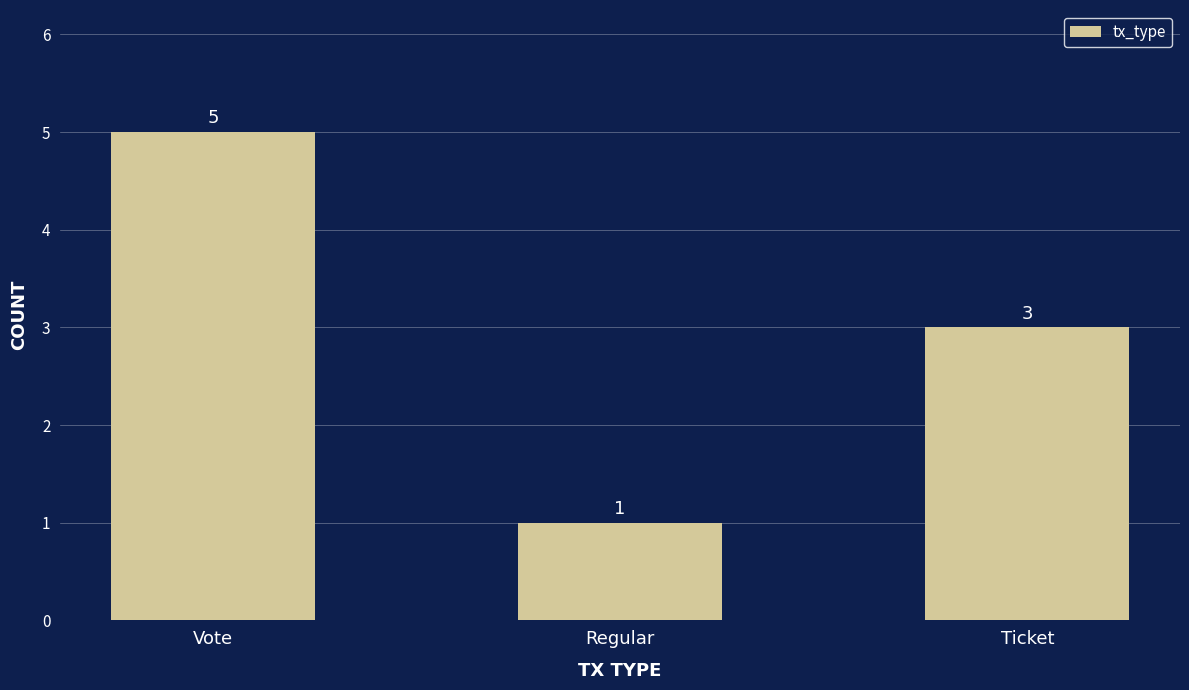

True or false: the data shows 2 at Ticket.

False